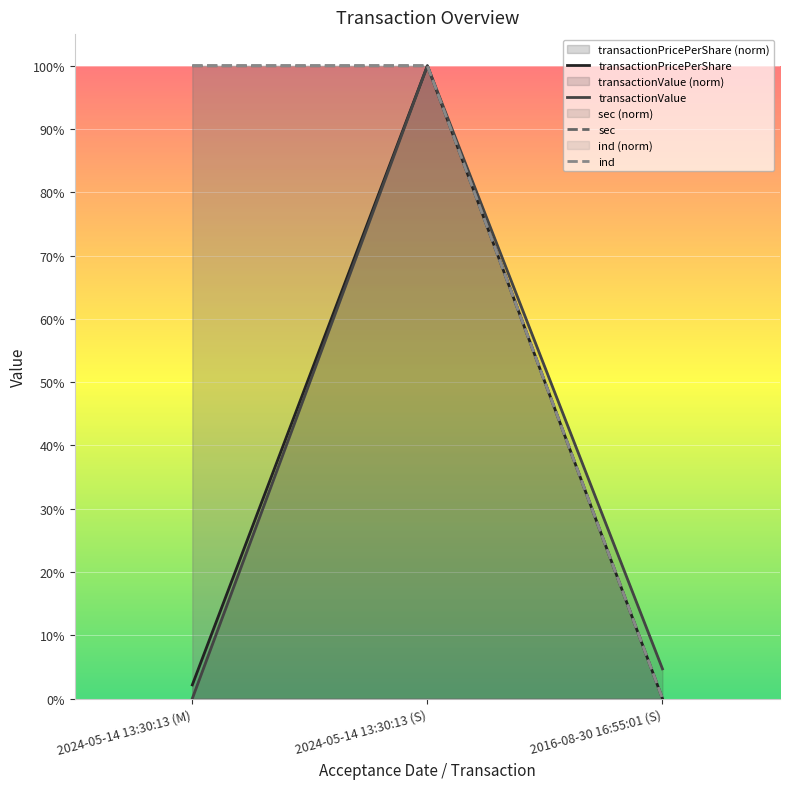

What is the maximum value for ind?

1.0